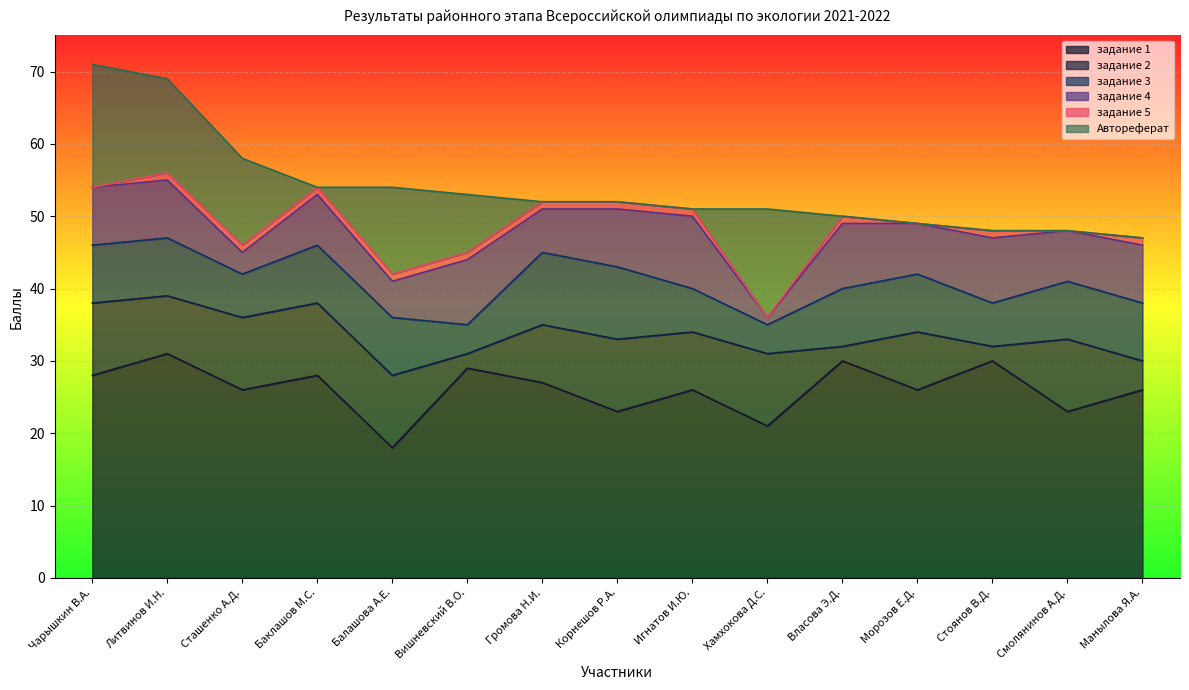

True or false: Автореферат has a value of -9 at Манылова Я.А..

False